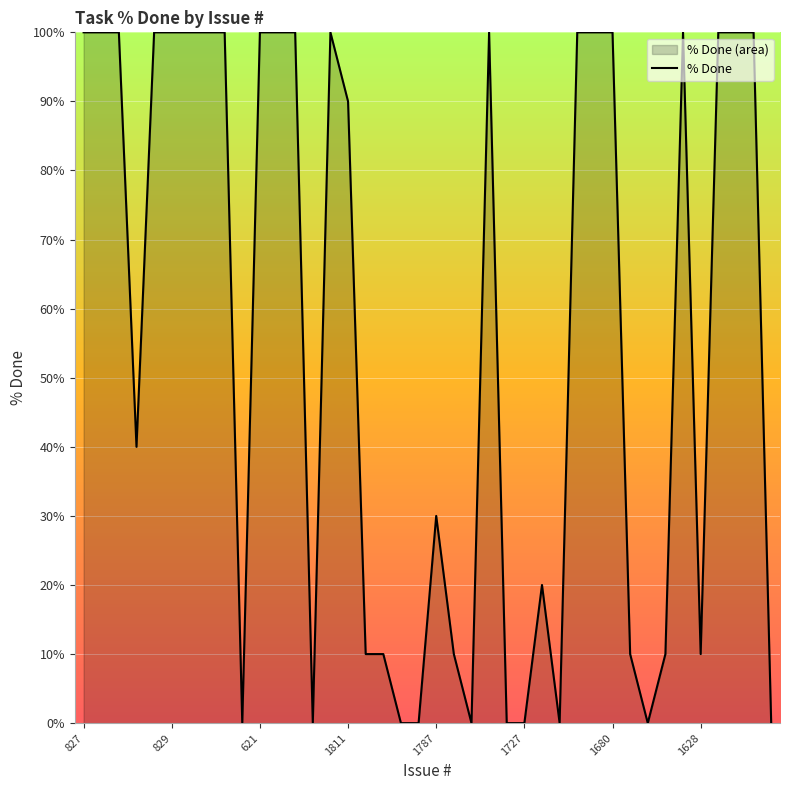

How many categories are shown in the chart?

40